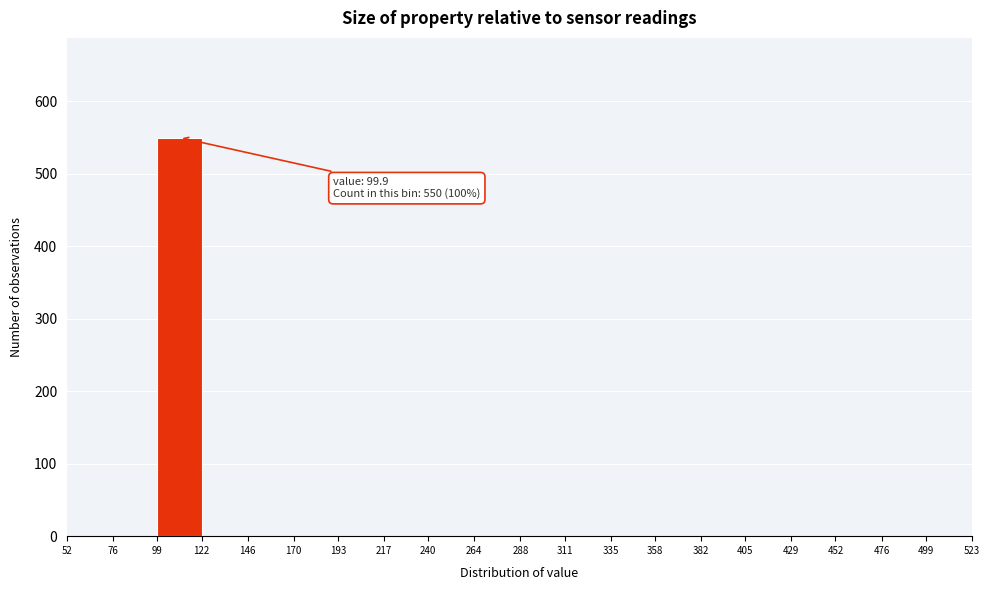

Over which range of the x-axis is the bar tallest?

99 to 122